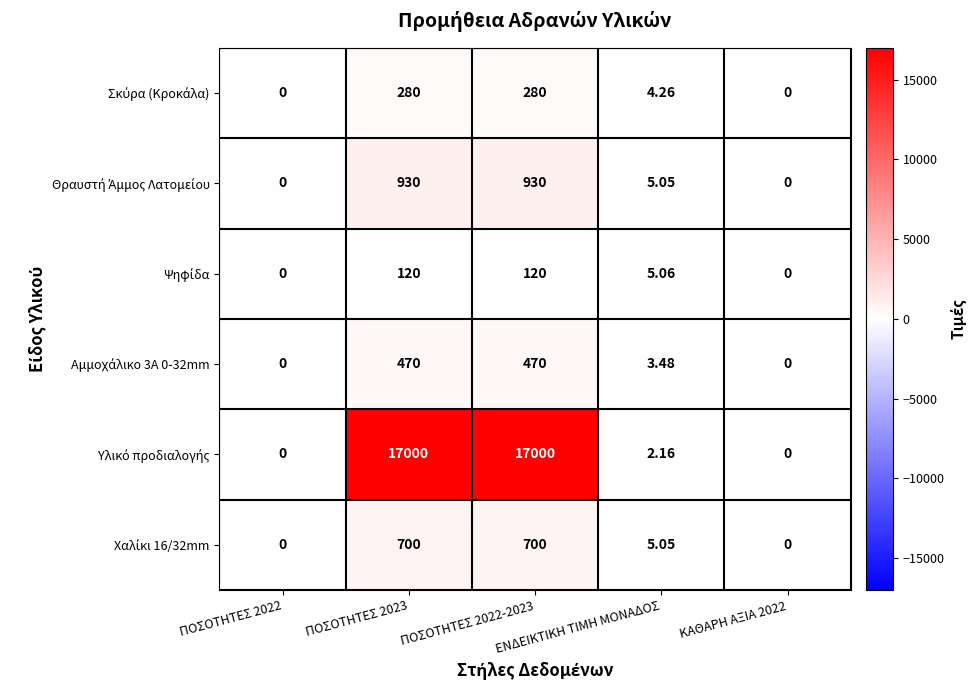

How many distinct data groups are displayed?

6